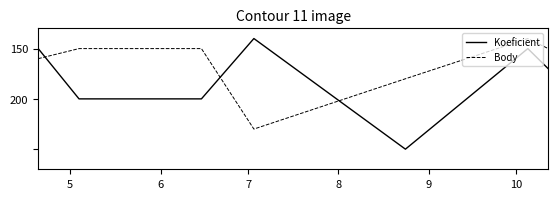

Does the chart display data point markers on the line(s)?

No